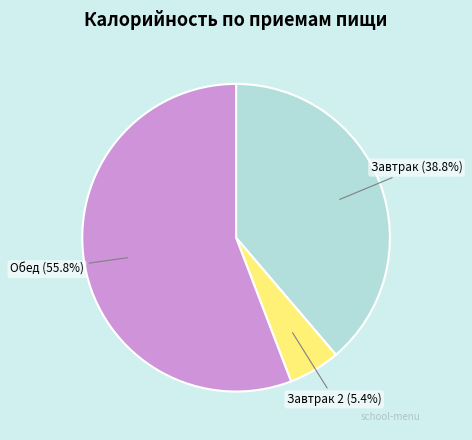

Do Завтрак and Завтрак 2 together represent more than half of the pie?

No